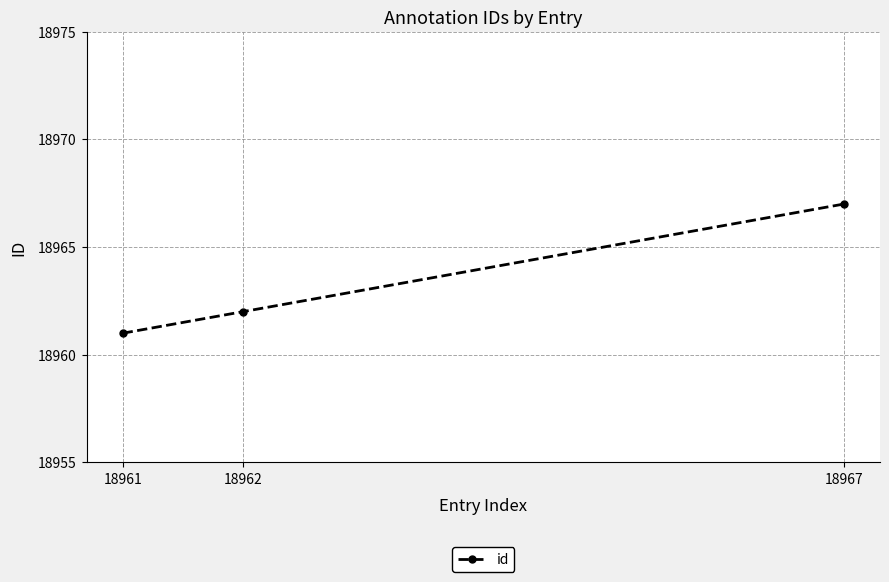

At which label is the value closest to 18964?

18962